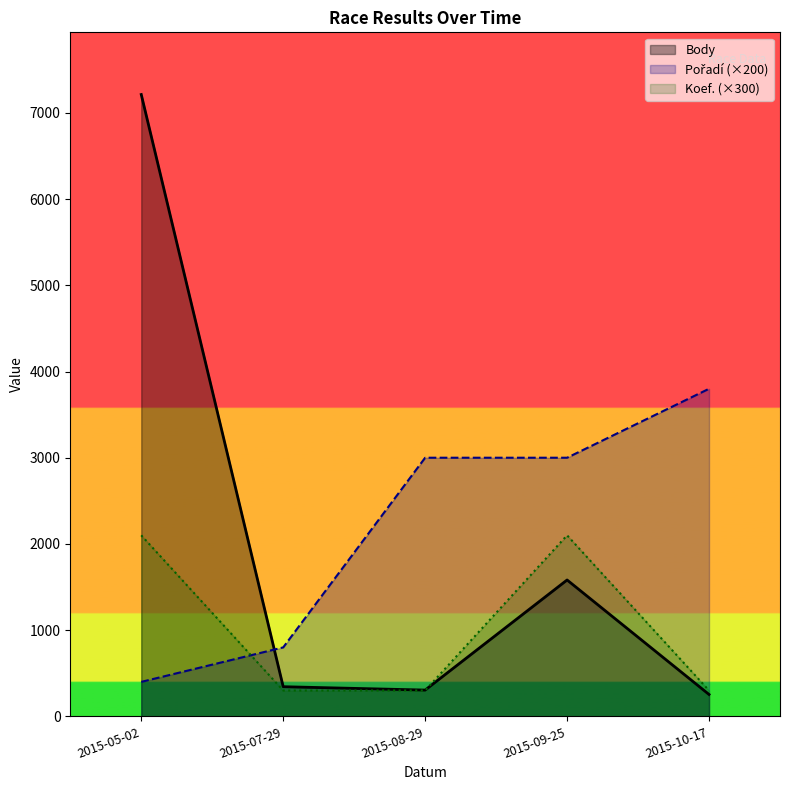

The Koef. series shows 1351 at 2015-09-25. True or false?

False